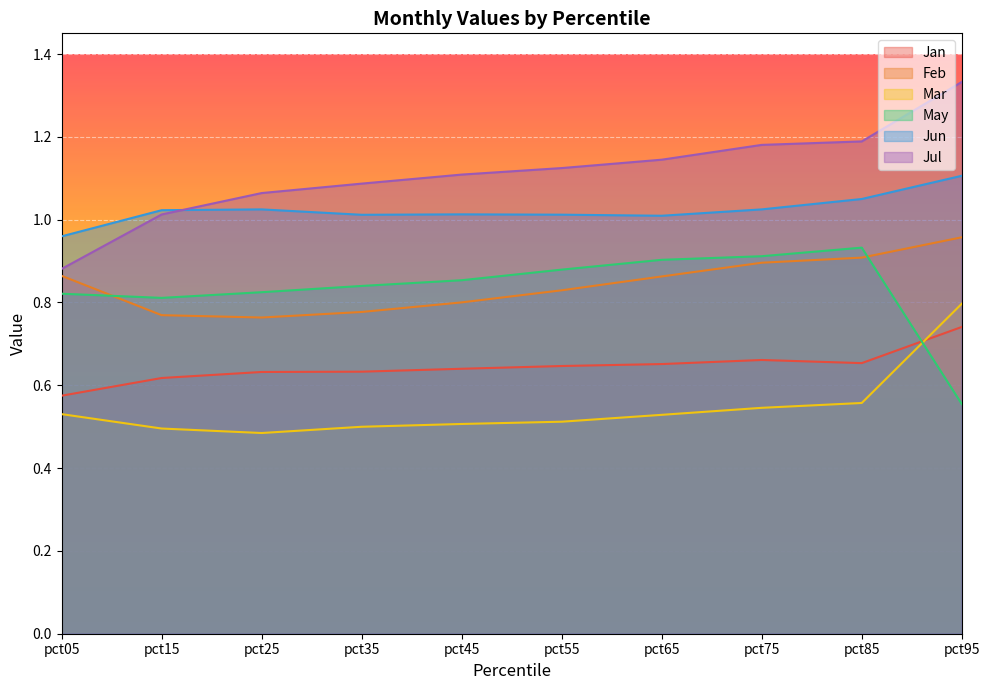

Does the chart display data point markers on the line(s)?

No